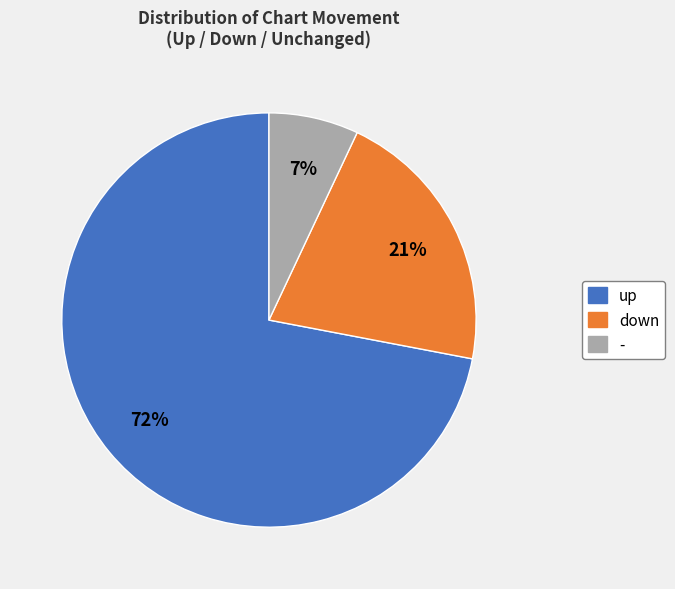

To the nearest percent, what is the difference between the - and up slice percentages?

65%